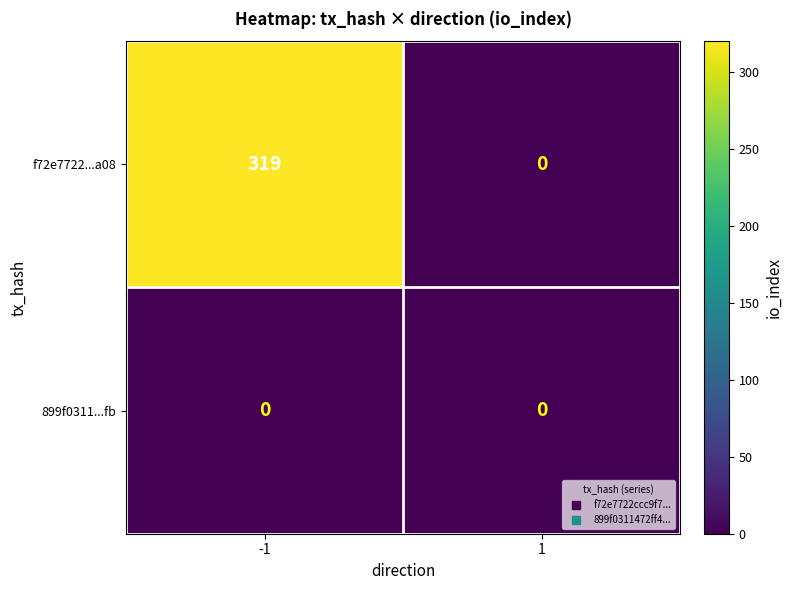

Reading left to right, list all the values displayed in this chart.

f72e7722...a08: 319	0
899f0311...fb: 0	0